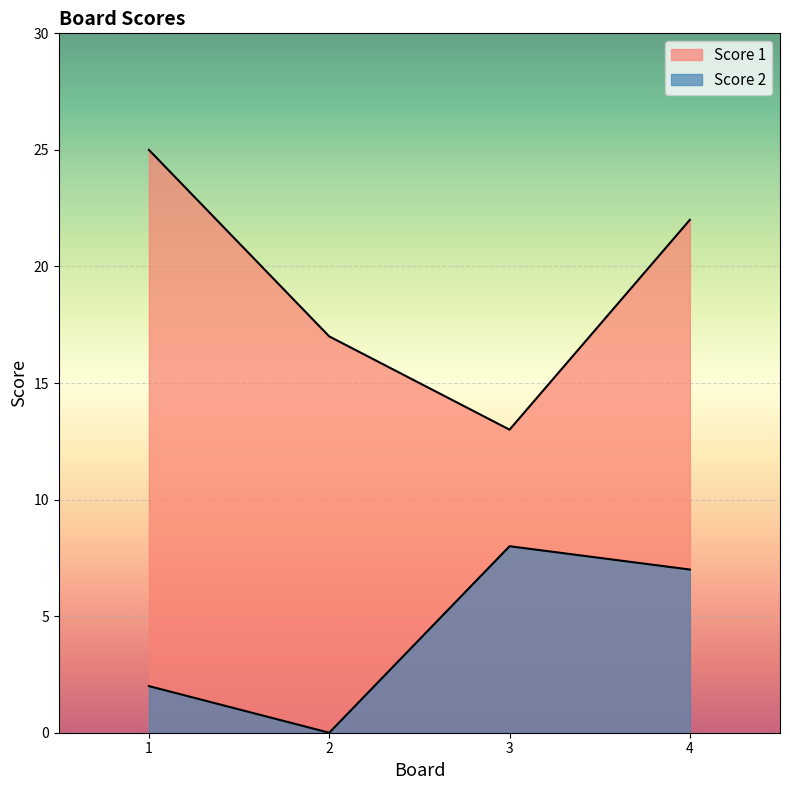

In Score 2, how many points are lower than both neighbors (excluding endpoints)?

1